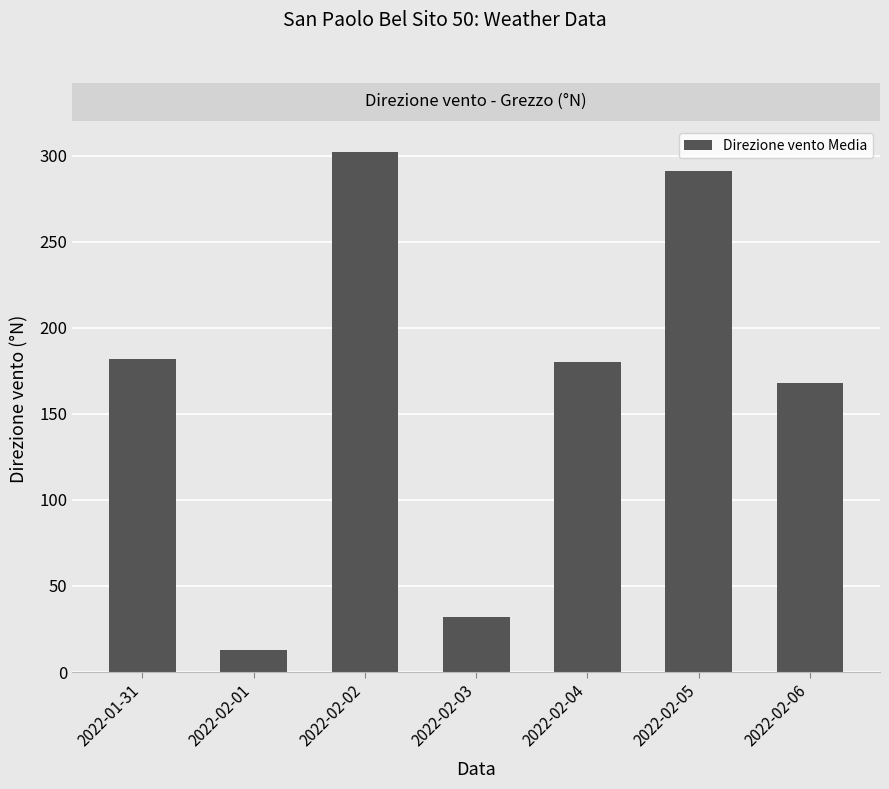

Reading right to left, list all the values displayed in this chart.

168	291	180	32	302	13	182